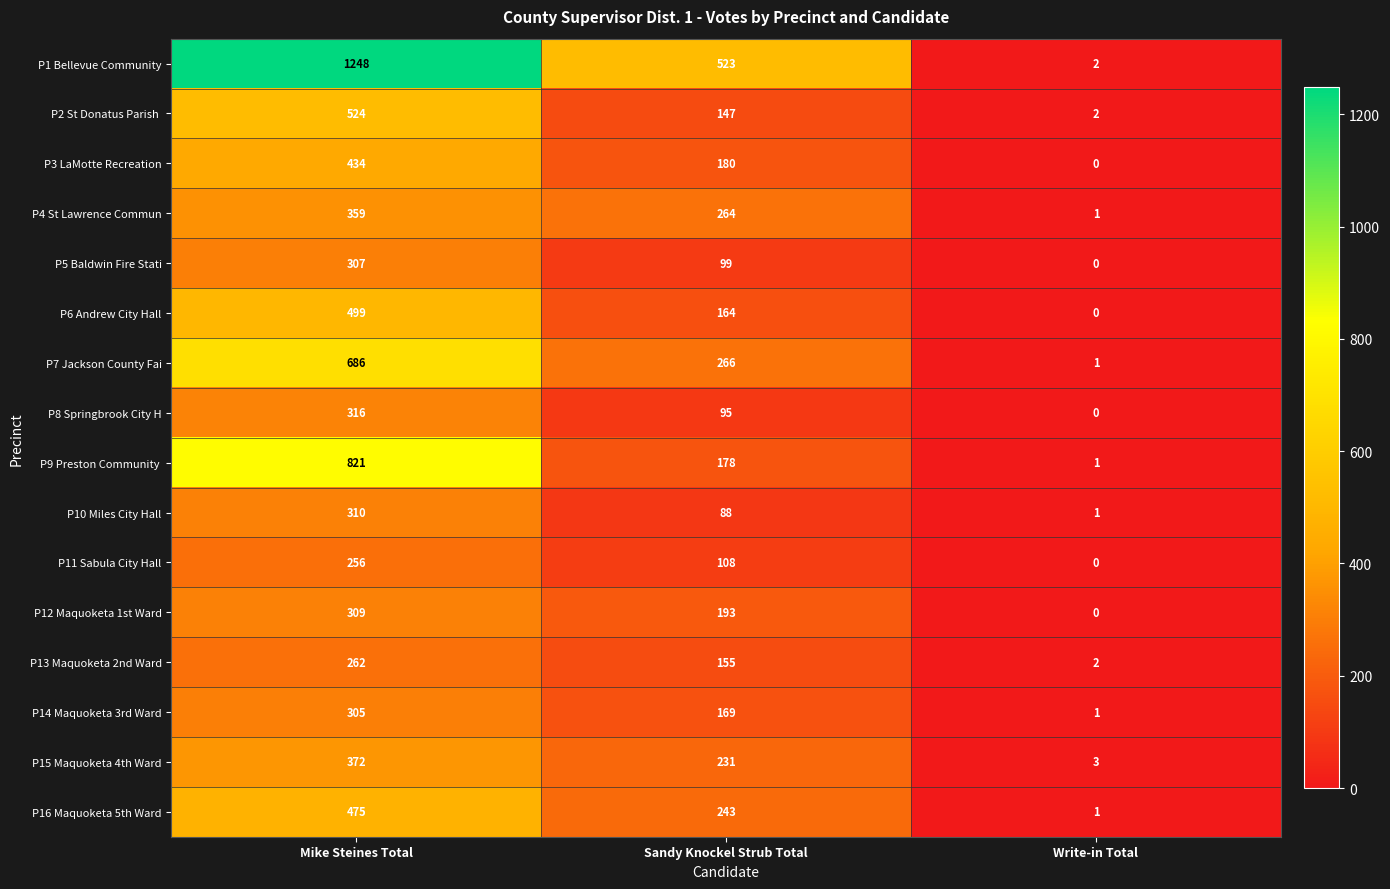

Which series has the widest spread of values?

P1 Bellevue Community